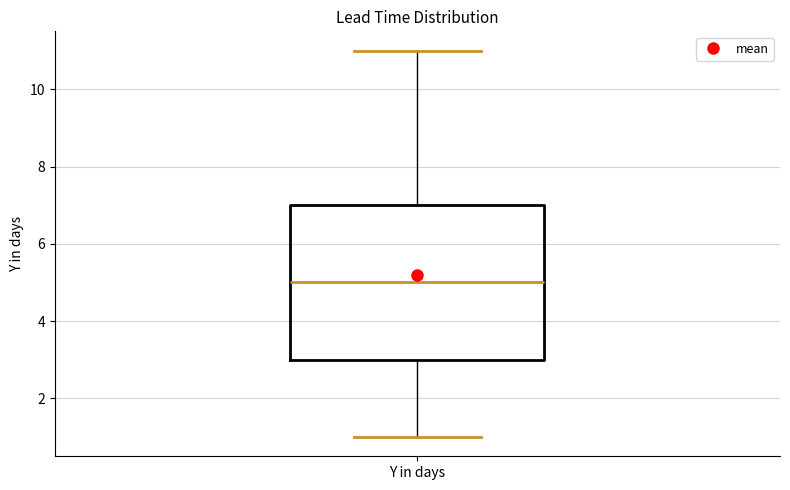

Where does the lower whisker of the box for Y in days end on the y-axis? The values are not printed on the chart, so give them approximately, as read against the axis.

1